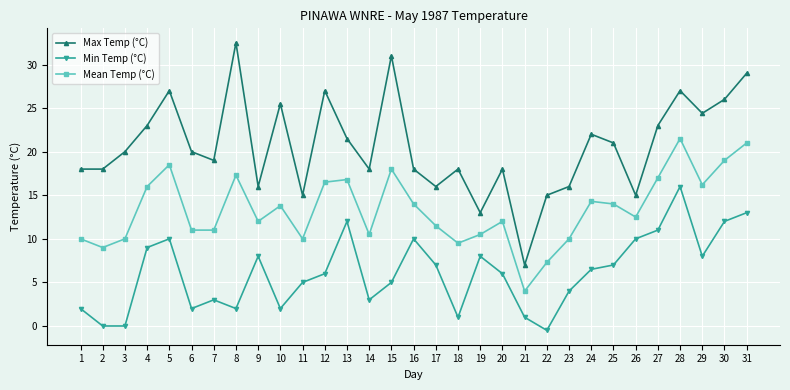

Reading left to right, extract all data points from this chart.

Max Temp (°C): 18.0	18.0	20.0	23.0	27.0	20.0	19.0	32.5	16.0	25.5	15.0	27.0	21.5	18.0	31.0	18.0	16.0	18.0	13.0	18.0	7.0	15.0	16.0	22.0	21.0	15.0	23.0	27.0	24.4	26.0	29.0
Min Temp (°C): 2.0	0.0	0.0	9.0	10.0	2.0	3.0	2.0	8.0	2.0	5.0	6.0	12.0	3.0	5.0	10.0	7.0	1.0	8.0	6.0	1.0	-0.5	4.0	6.5	7.0	10.0	11.0	16.0	8.0	12.0	13.0
Mean Temp (°C): 10.0	9.0	10.0	16.0	18.5	11.0	11.0	17.3	12.0	13.8	10.0	16.5	16.8	10.5	18.0	14.0	11.5	9.5	10.5	12.0	4.0	7.3	10.0	14.3	14.0	12.5	17.0	21.5	16.2	19.0	21.0